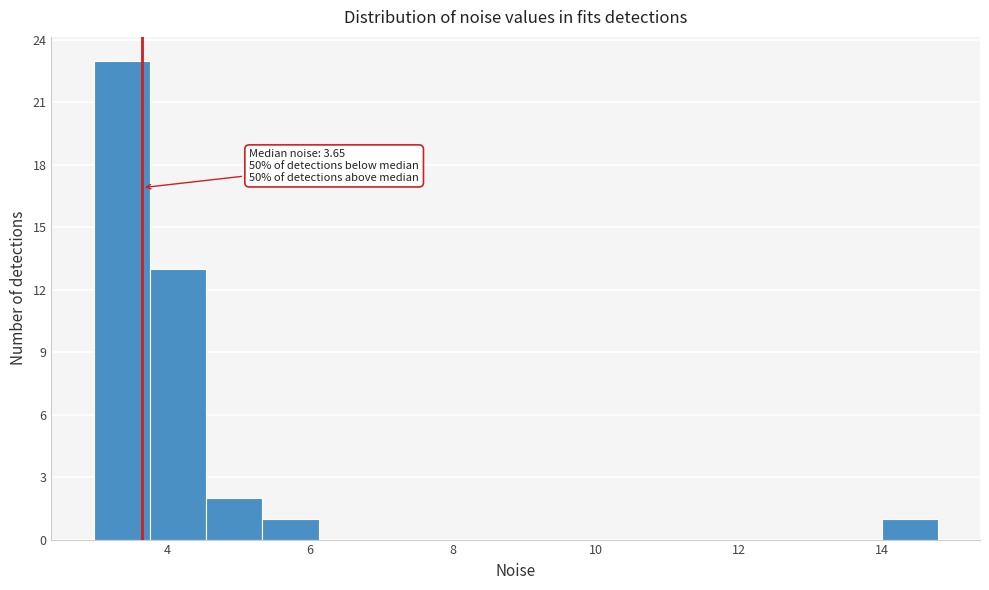

Around what value on the x-axis is the tallest bar? Give the approximate position of its centre, as read against the axis.

3.4